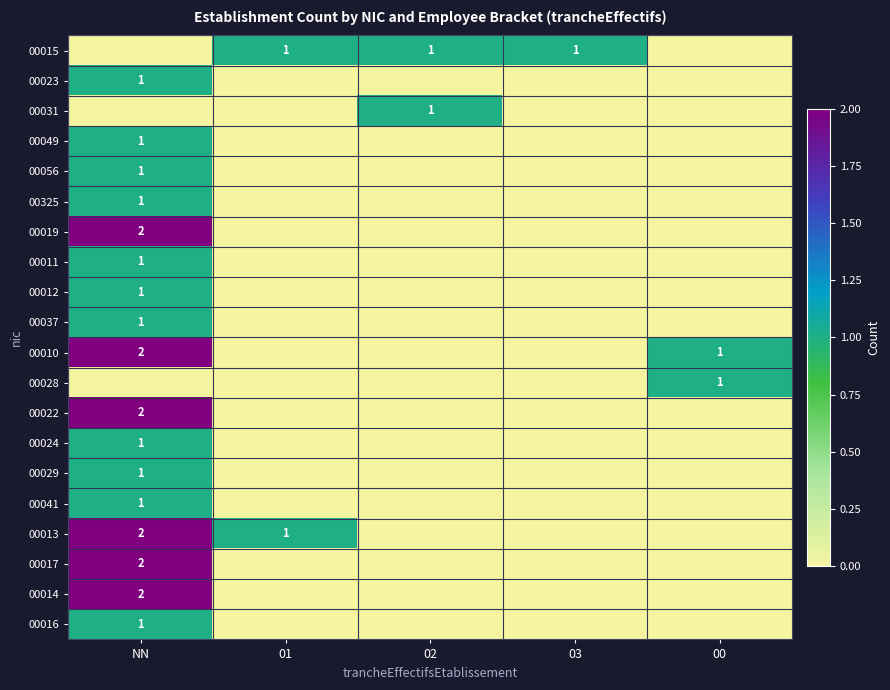

At which category is the sum across all series the highest?

NN